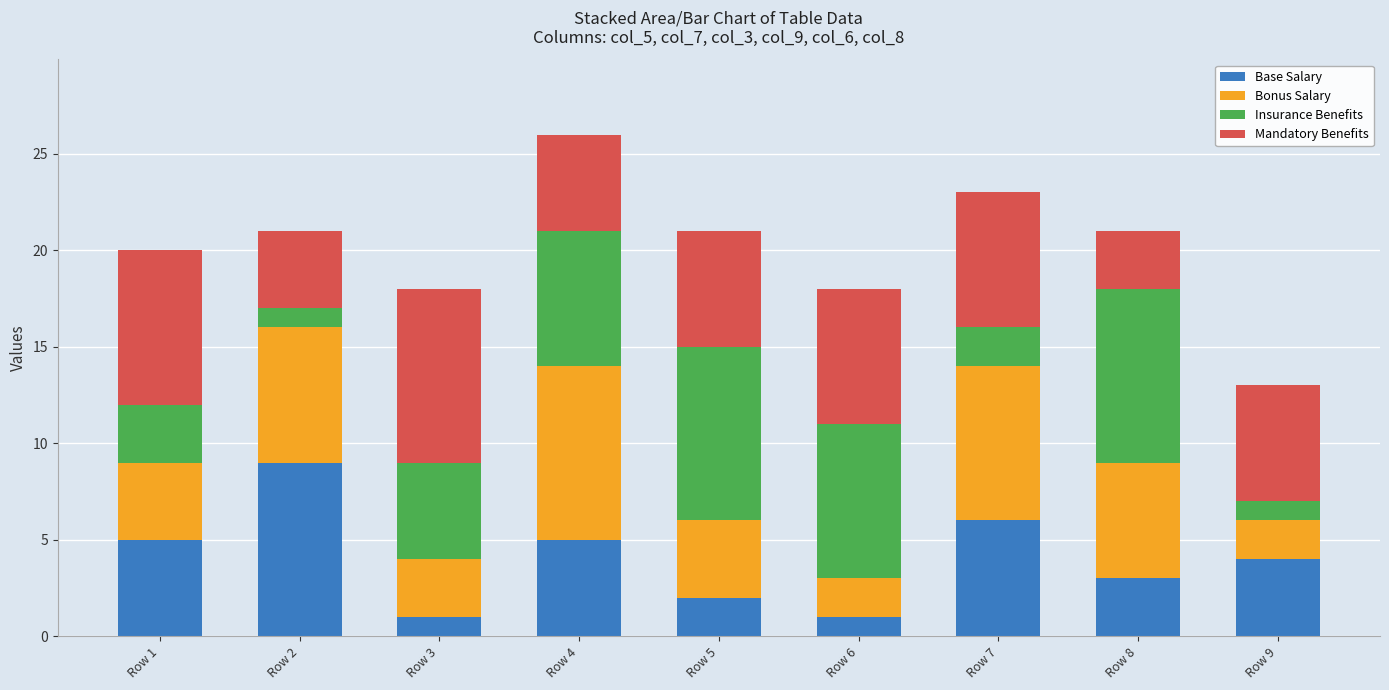

Which category has the highest value in the Base Salary series?

Row 2